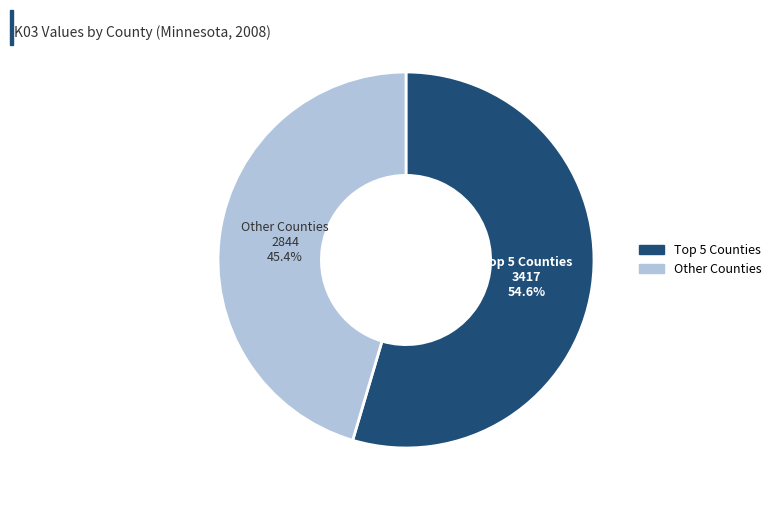

Is there any slice that represents more than half of the pie?

Yes